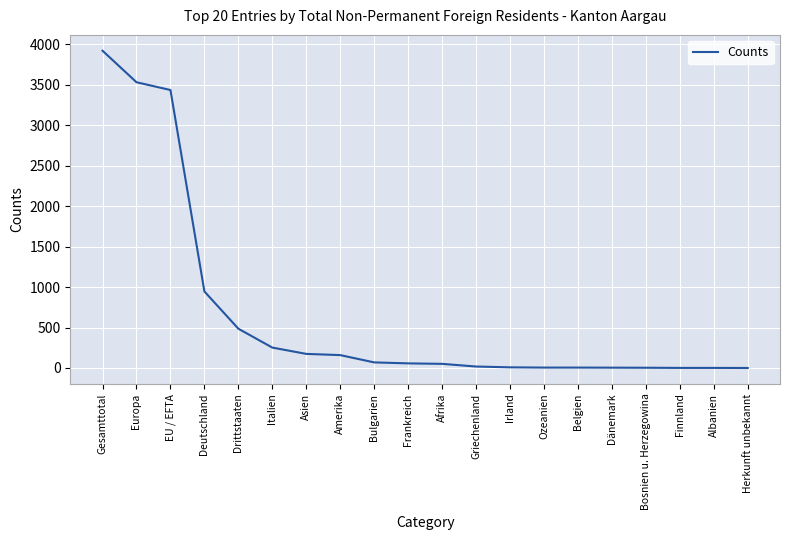

The value at Europa is 5585. True or false?

False